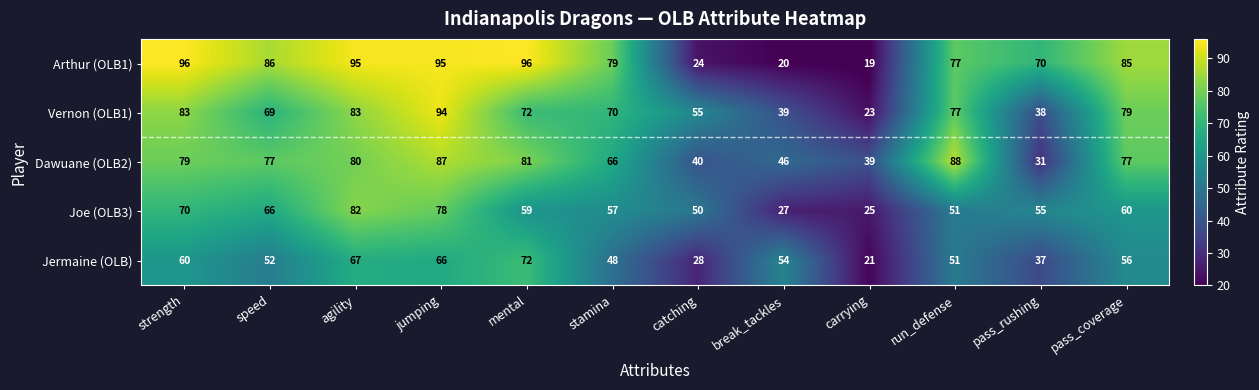

What is the difference between the highest and lowest values at stamina?

31